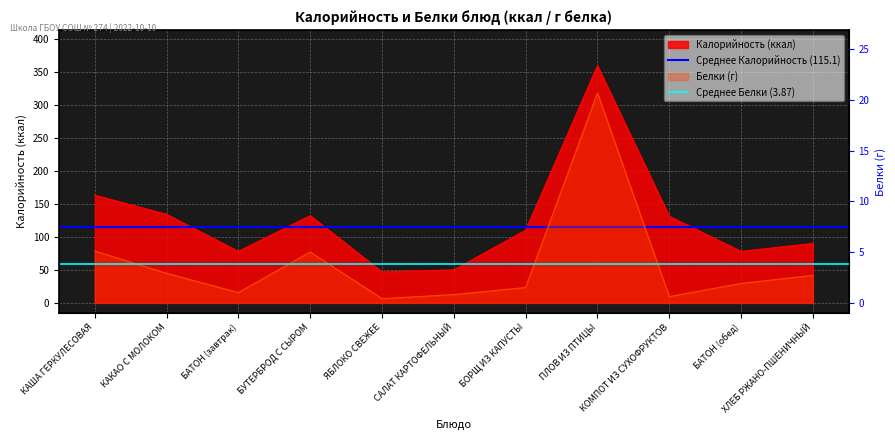

True or false: Среднее Калорийность (115.1) has a value of 115.1 at КАША ГЕРКУЛЕСОВАЯ.

True